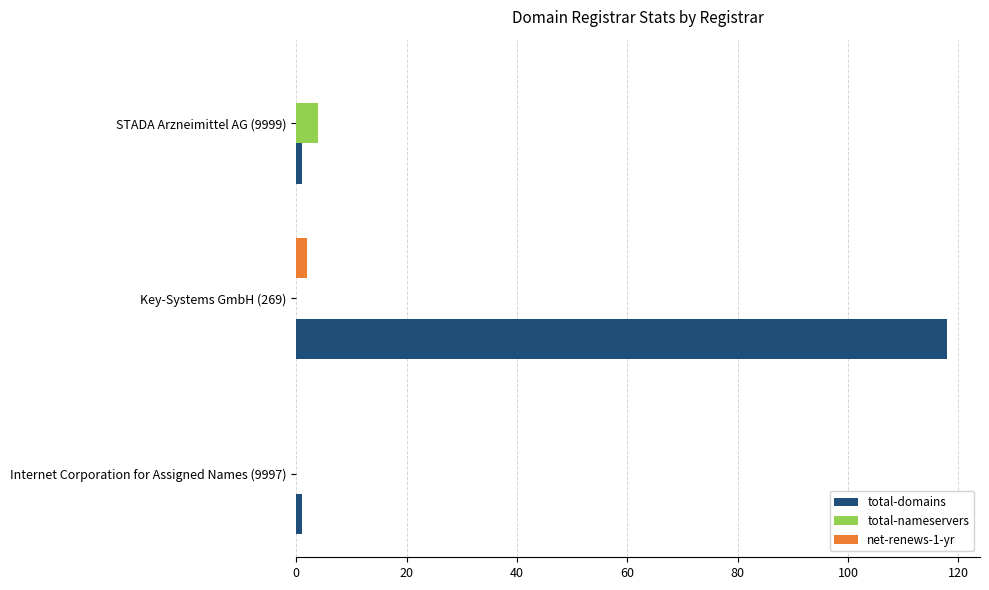

What is the highest value of the total-domains series?

118